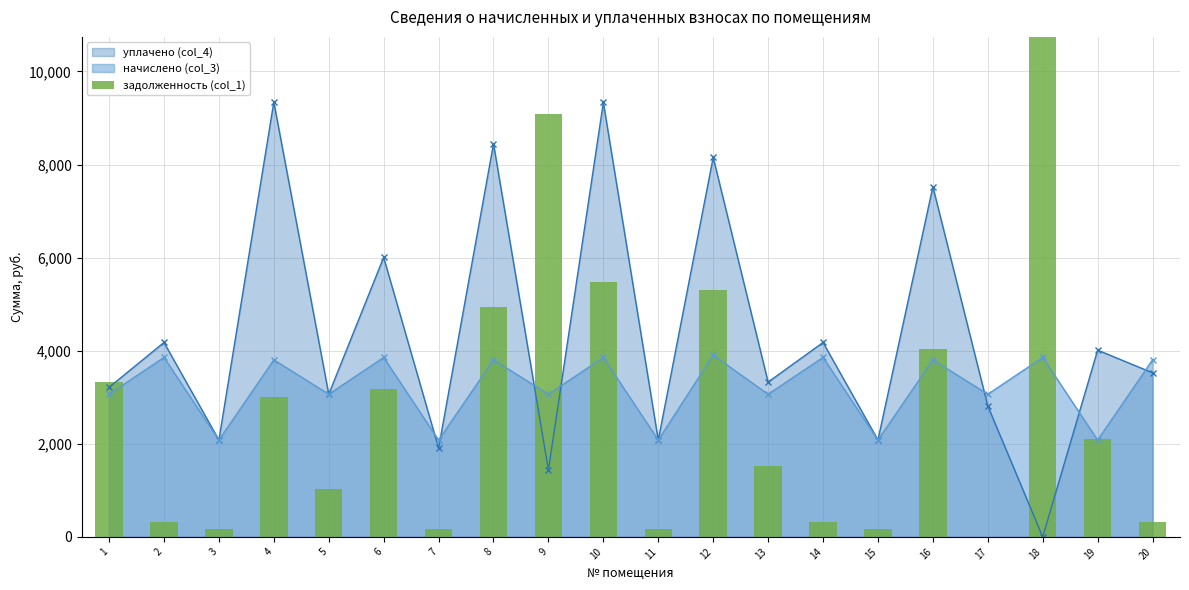

Reading left to right, extract all data points from this chart.

1=3336.7	2=321.3	3=173.3	4=3004.1	5=1021.7	6=3172.6	7=173.3	8=4943.5	9=9081.6	10=5480.2	11=171.6	12=5309.0	13=1532.5	14=321.3	15=173.3	16=4036.9	17=0.0	18=11424.0	19=2105.4	20=317.0